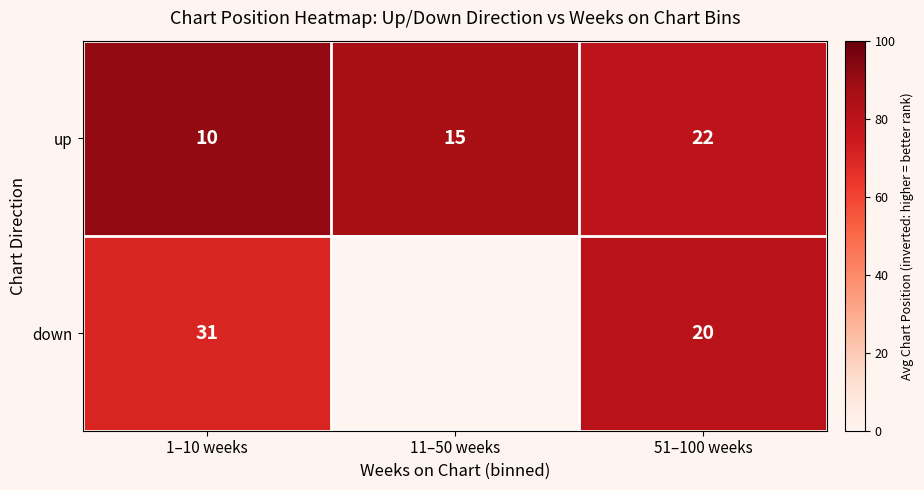

Which series changed the most between 1–10 weeks and 51–100 weeks?

up